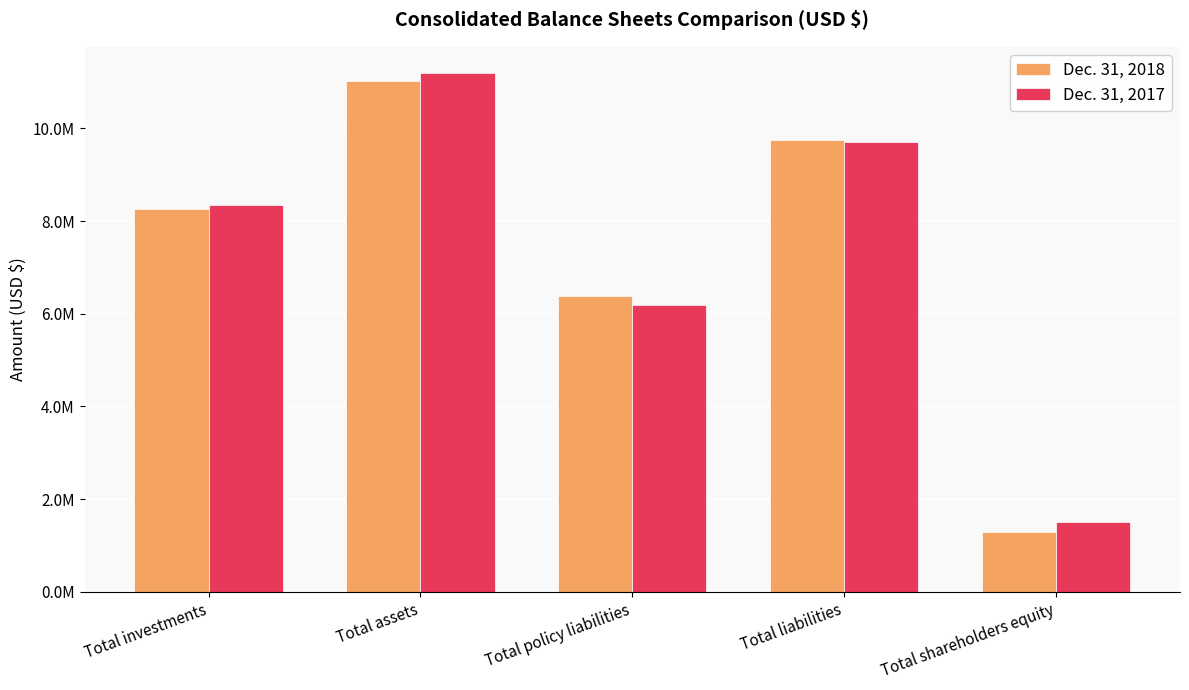

Reading left to right, what are all the values shown in this chart?

Dec. 31, 2018: Total investments=8250677	Total assets=11031896	Total policy liabilities=6384132	Total liabilities=9741346	Total shareholders equity=1290550
Dec. 31, 2017: Total investments=8352348	Total assets=11198340	Total policy liabilities=6182023	Total liabilities=9696767	Total shareholders equity=1501573